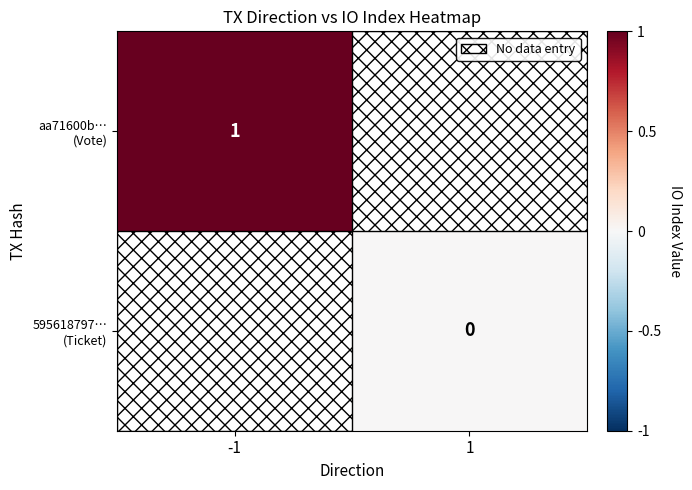

List the series in order of their overall mean, highest first.

aa71600b… (Vote), 595618797… (Ticket)